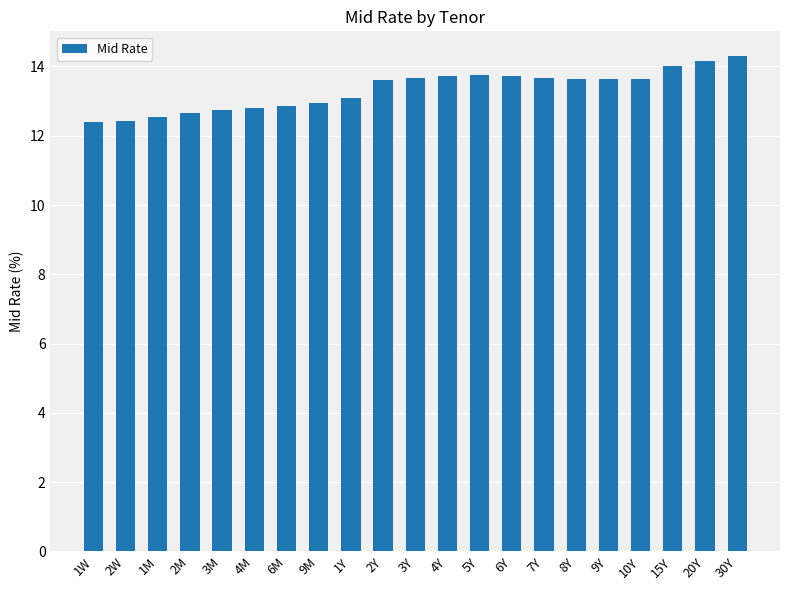

What is the sum of the values at 9Y and 3Y?

27.3